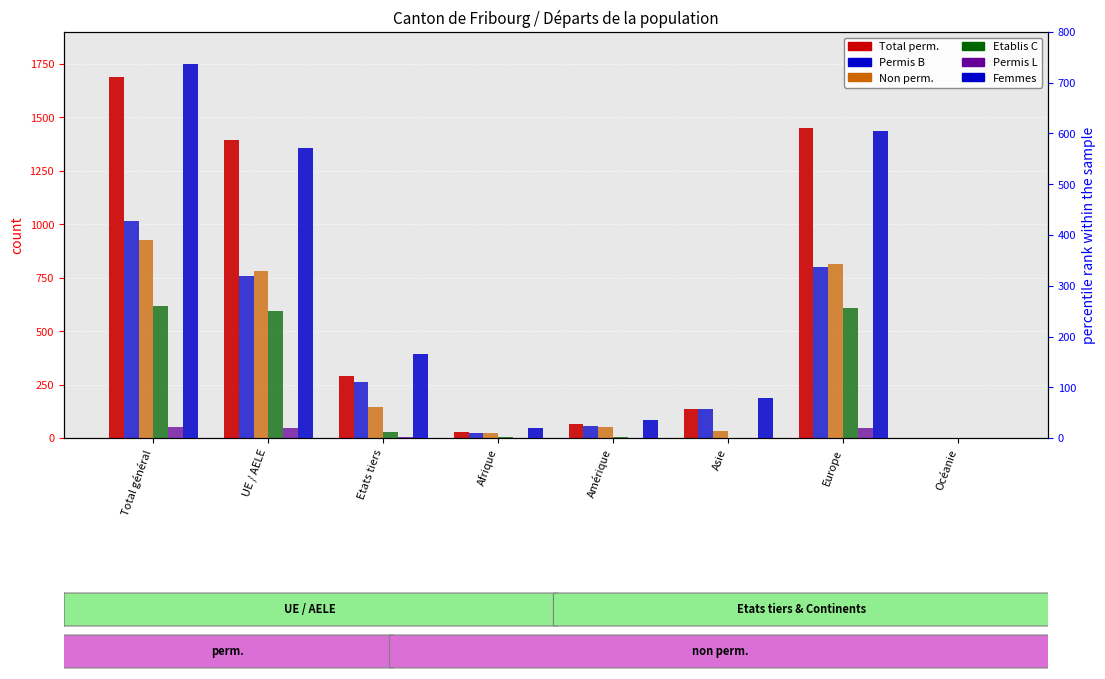

What is the sum of all Etablis C values?

1860